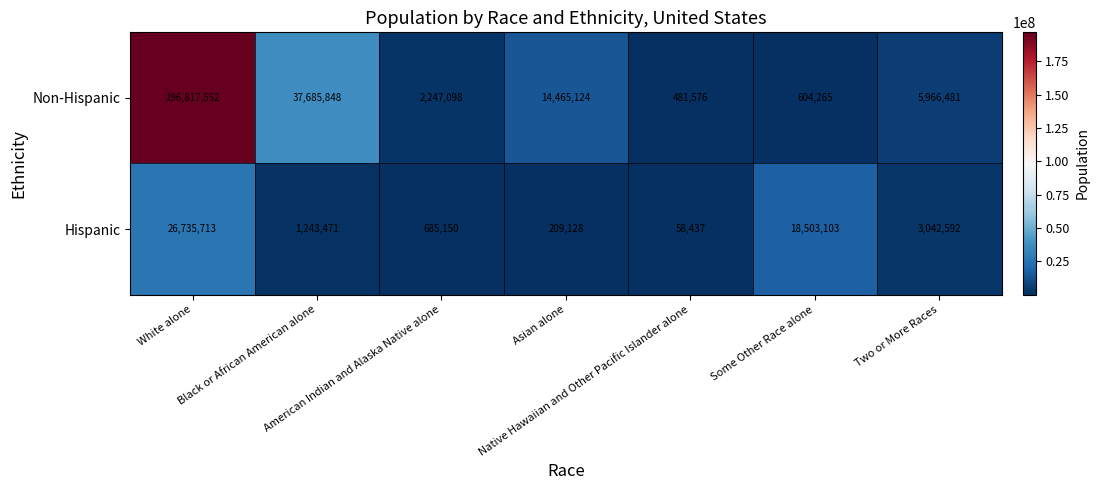

What is the minimum value for Non-Hispanic?

481576